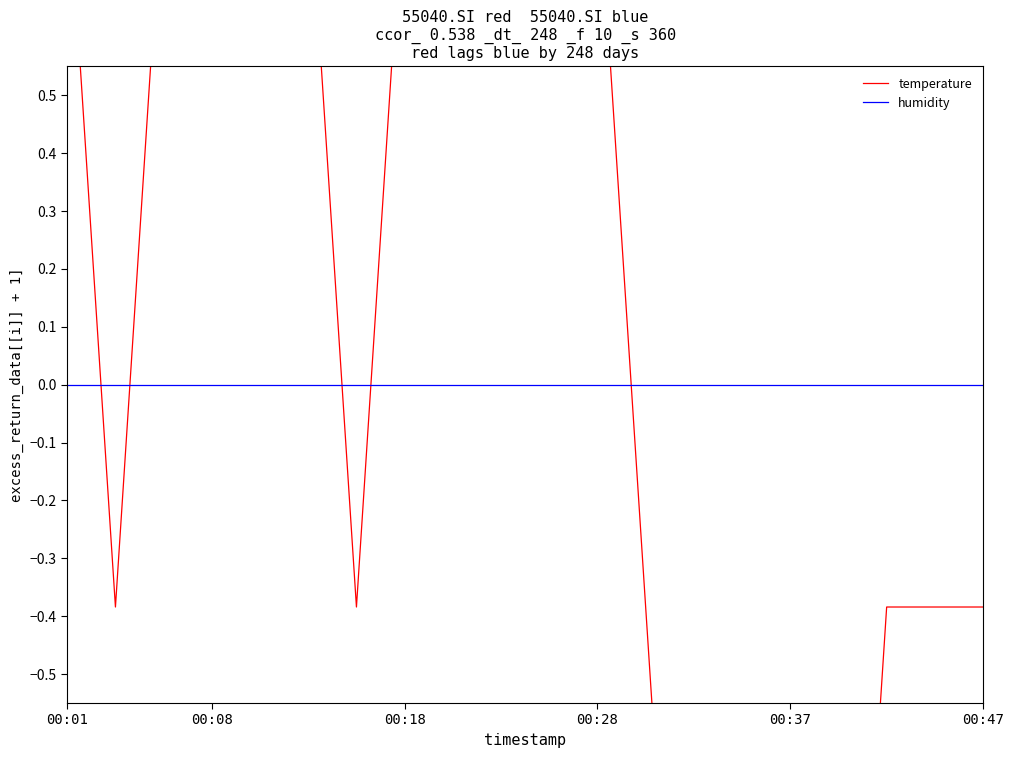

What is the highest value of the temperature series?

0.9